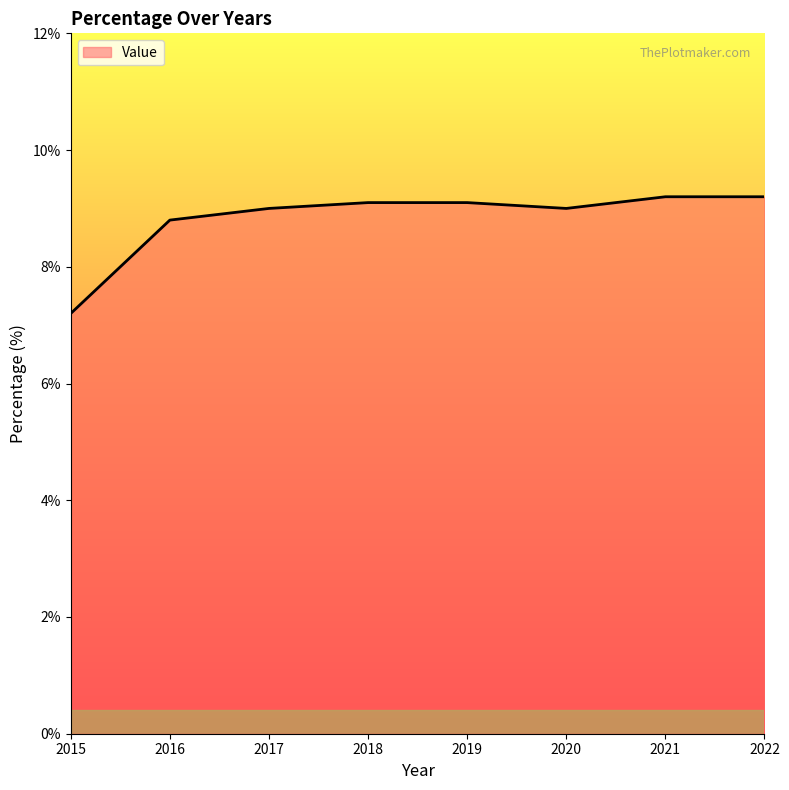

Which label corresponds to the smallest value in the chart?

2015